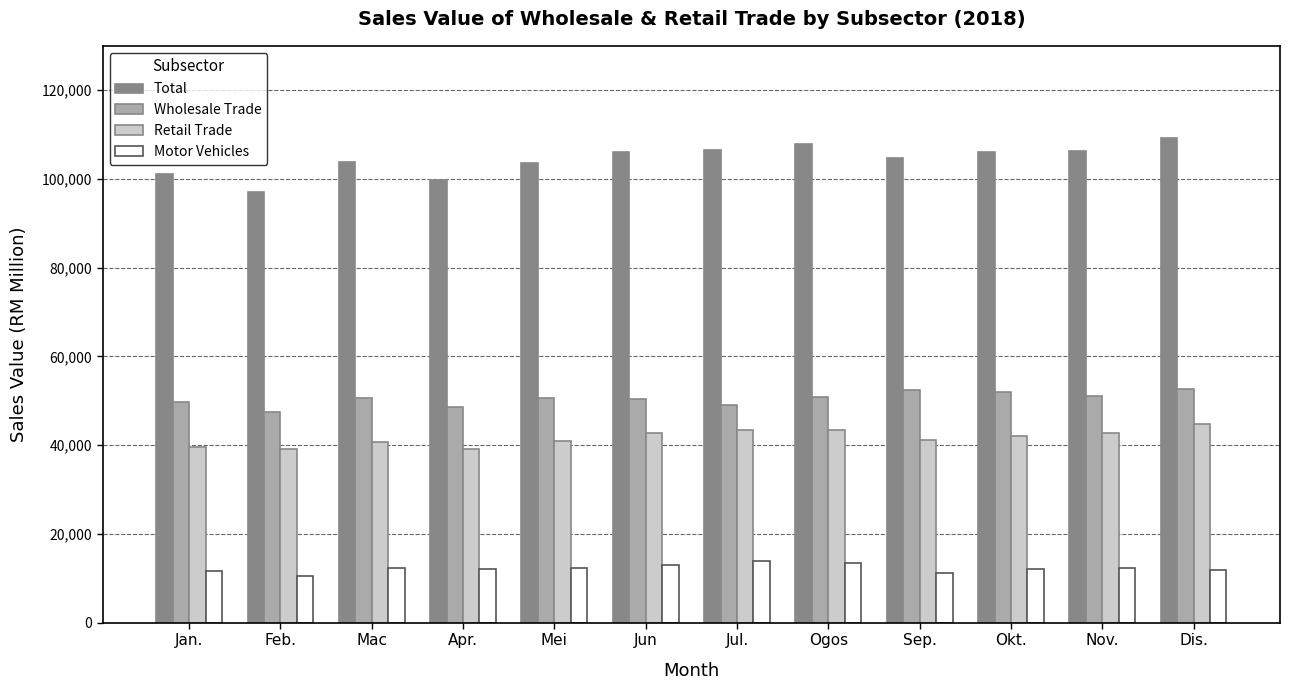

What is the average value of the Wholesale Trade series?

50456.1